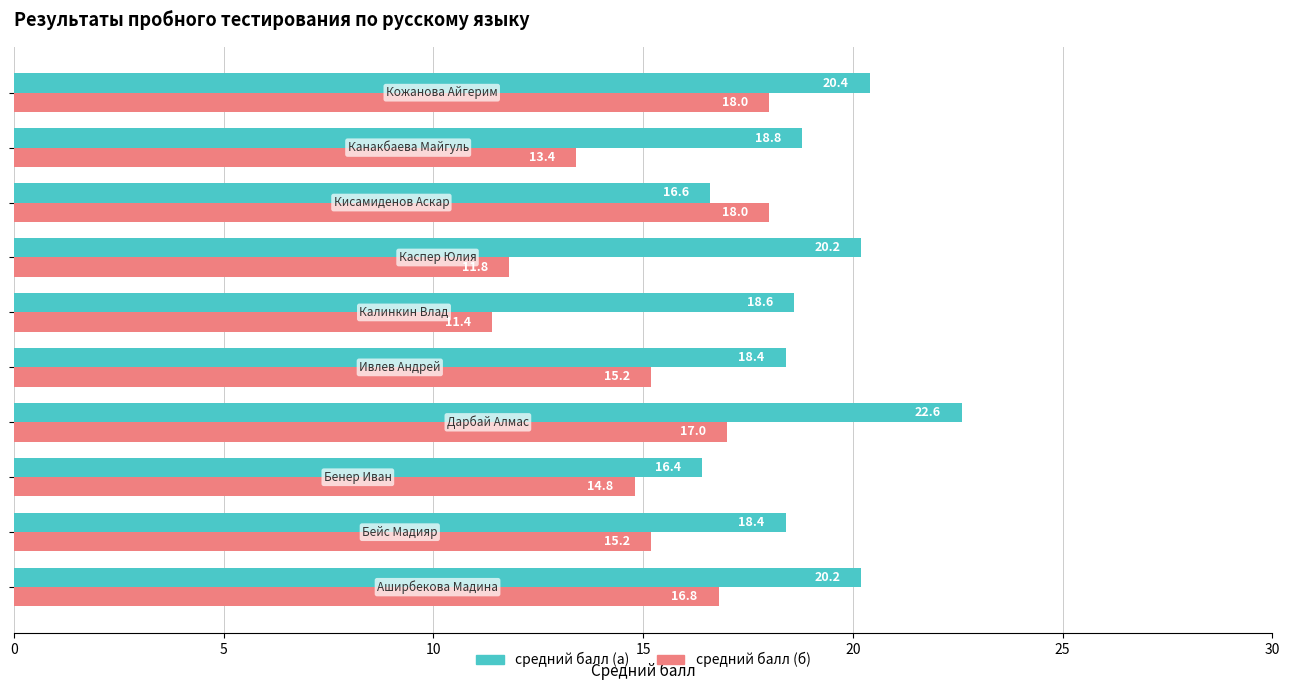

Rank the series by their maximum value, from lowest to highest.

средний балл (б), средний балл (а)